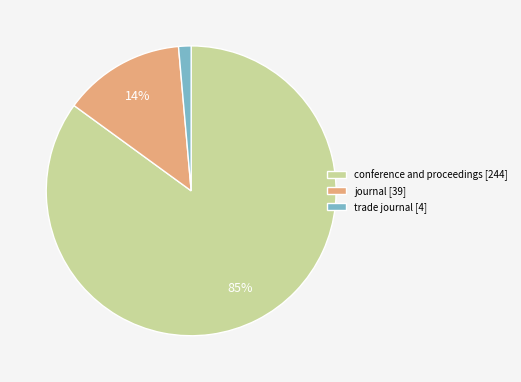

To the nearest percent, what portion does trade journal represent?

1%